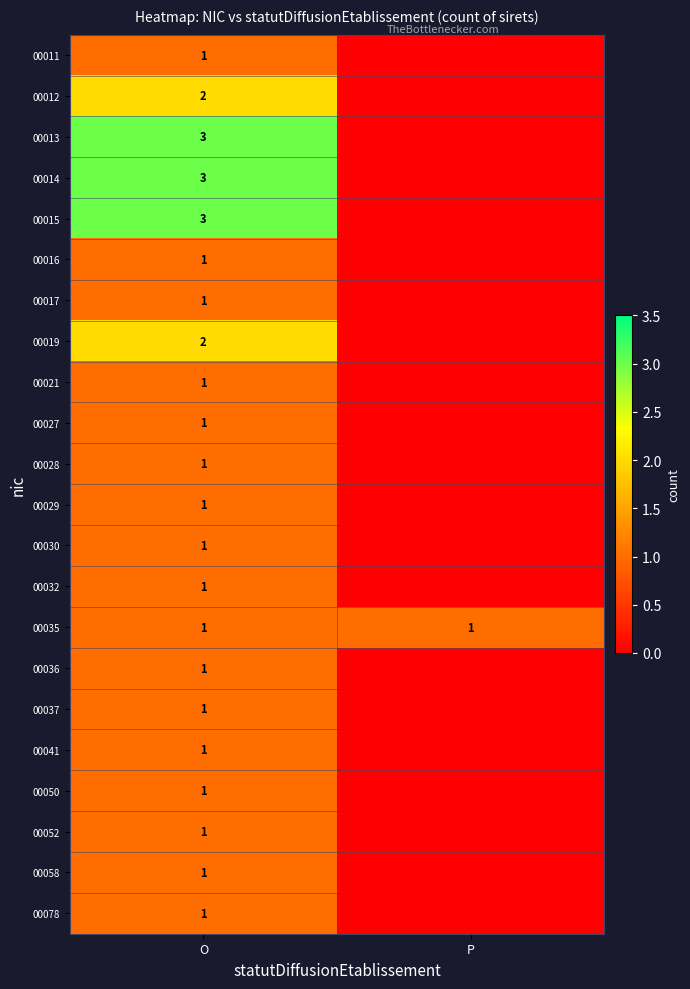

The 00037 series shows 2 at O. True or false?

False